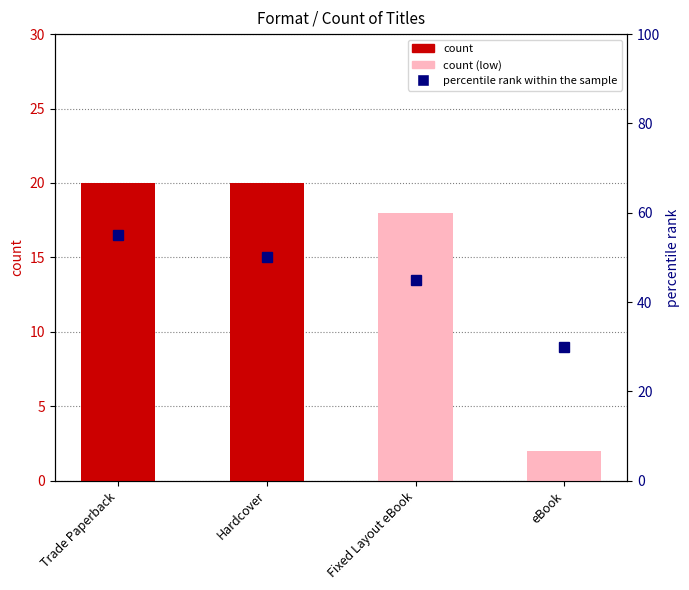

How many bars are there in total?

4